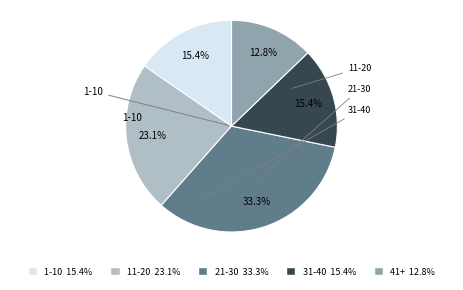

How many slices are in this pie chart?

5